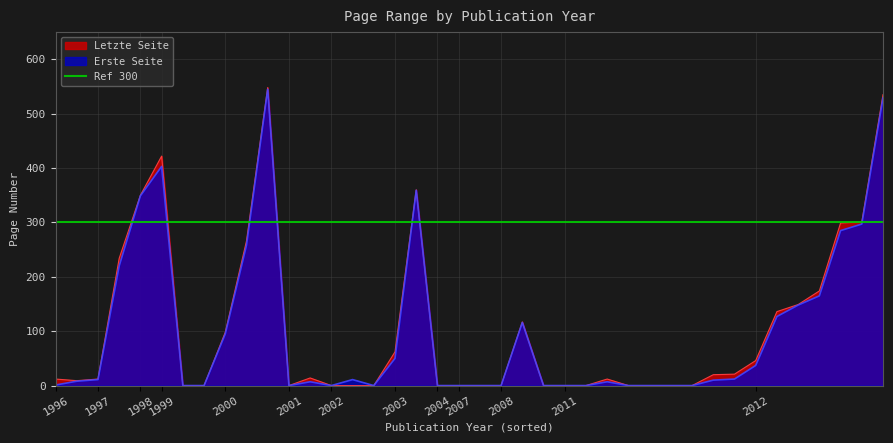

The Erste Seite series shows 74 at 2003. True or false?

False